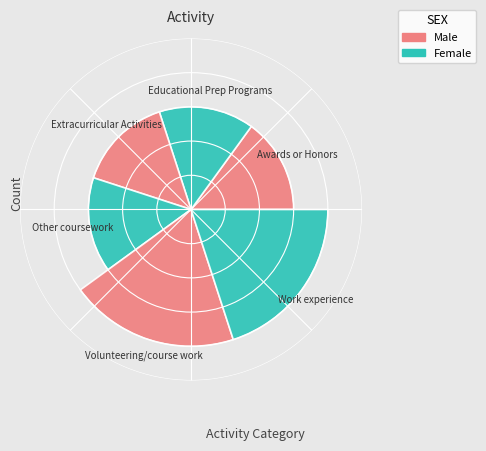

What percentage is NOT represented by Extracurricular Activities?

85.0%